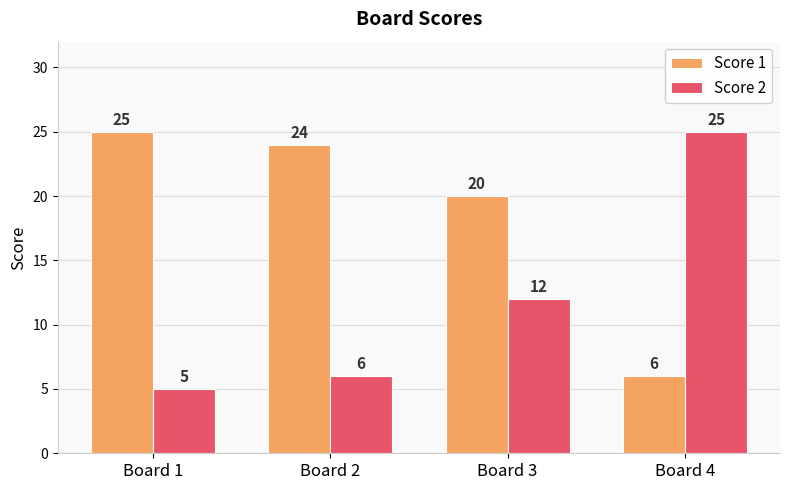

Is it true that Score 1 equals 25 at Board 1?

True